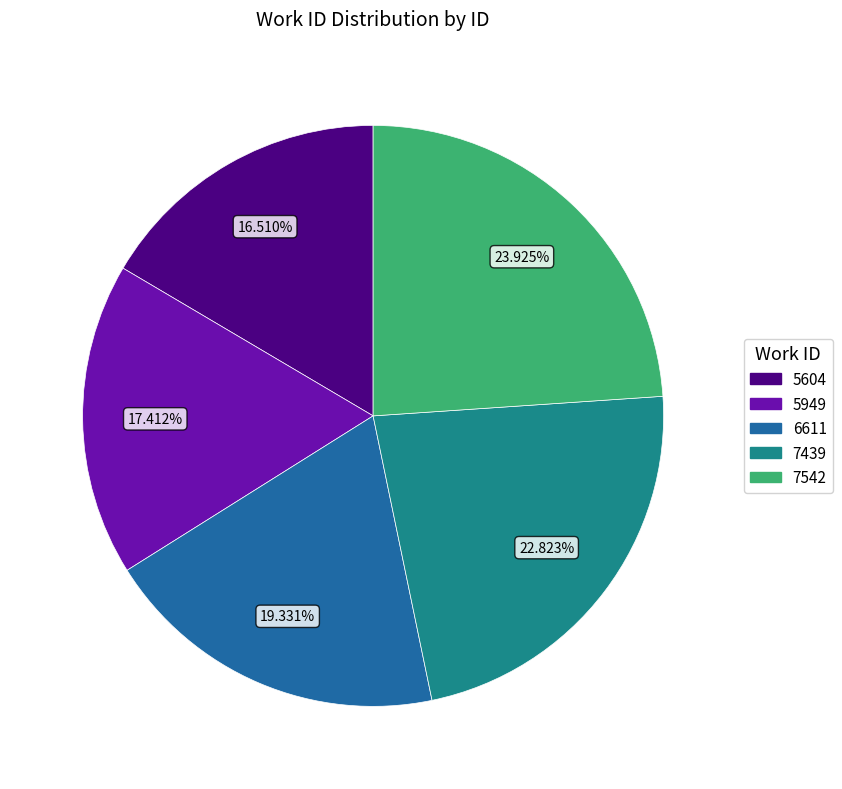

Do 5949 and 7542 together represent more than half of the pie?

No